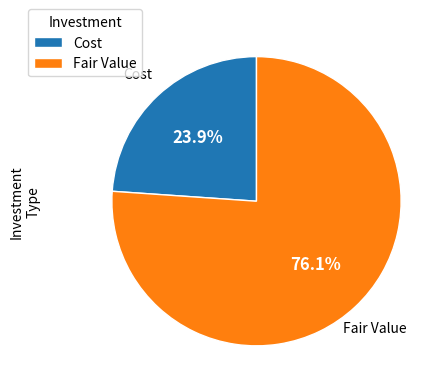

Which slice is the smallest?

Cost